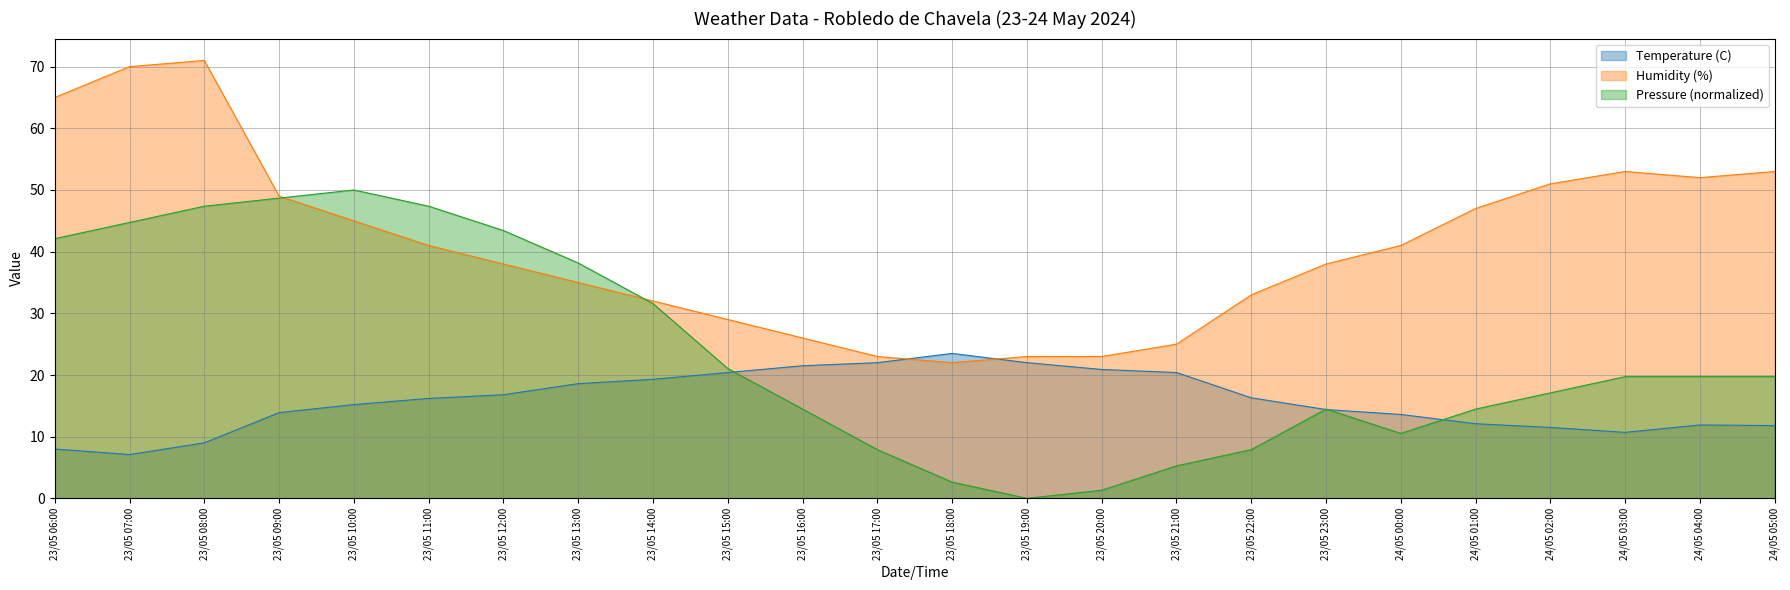

Rank the categories by Temperature (C) value from lowest to highest.

23/05 07:00, 23/05 06:00, 23/05 08:00, 24/05 03:00, 24/05 02:00, 24/05 05:00, 24/05 04:00, 24/05 01:00, 24/05 00:00, 23/05 09:00, 23/05 23:00, 23/05 10:00, 23/05 11:00, 23/05 22:00, 23/05 12:00, 23/05 13:00, 23/05 14:00, 23/05 15:00, 23/05 21:00, 23/05 20:00, 23/05 16:00, 23/05 17:00, 23/05 19:00, 23/05 18:00